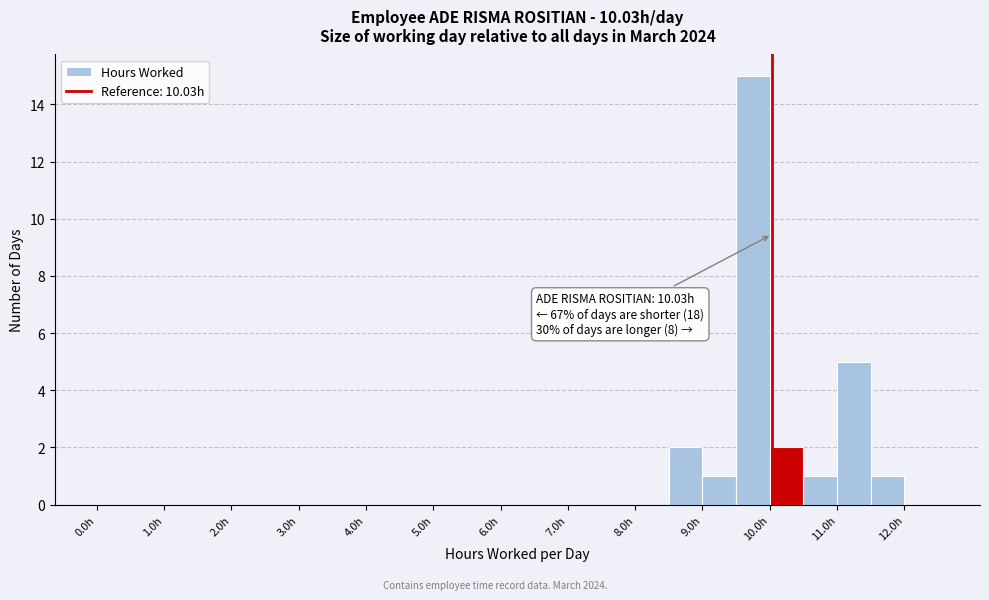

Over which range of the x-axis is the bar tallest?

9.5 to 10.0